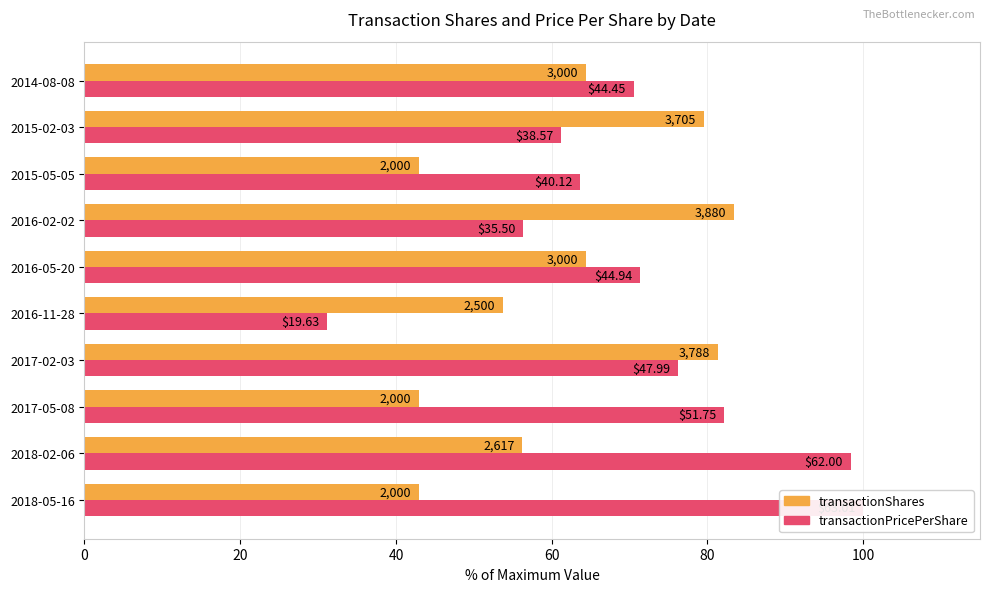

Reading left to right, extract all data points from this chart.

transactionShares: 43.0	56.2	43.0	81.4	53.7	64.4	83.4	43.0	79.6	64.4
transactionPricePerShare: 100.0	98.4	82.1	76.2	31.2	71.3	56.3	63.7	61.2	70.5